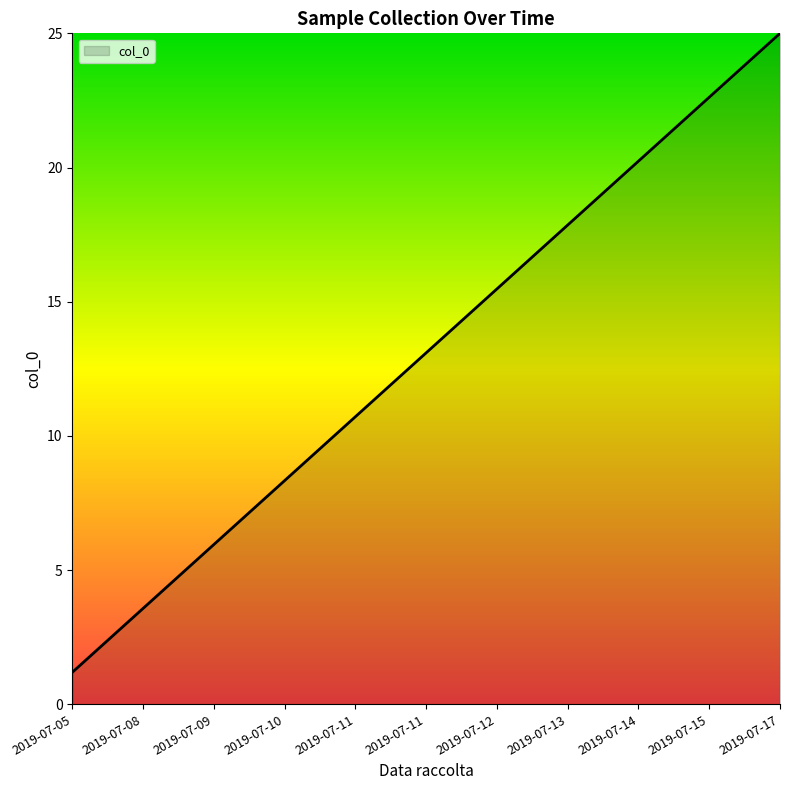

What is the maximum value shown in the chart?

25.0